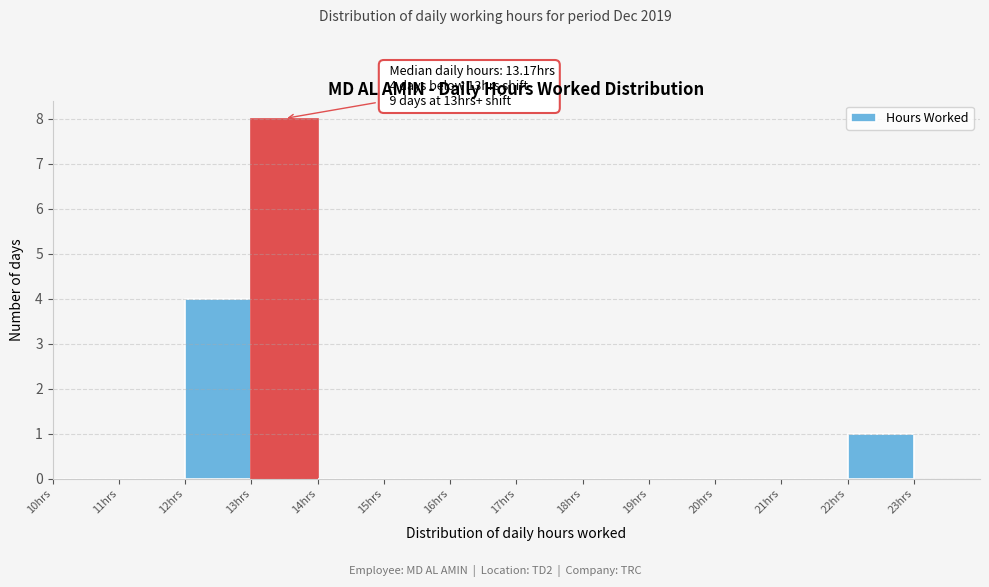

Which range on the x-axis has the tallest bar?

13 to 14